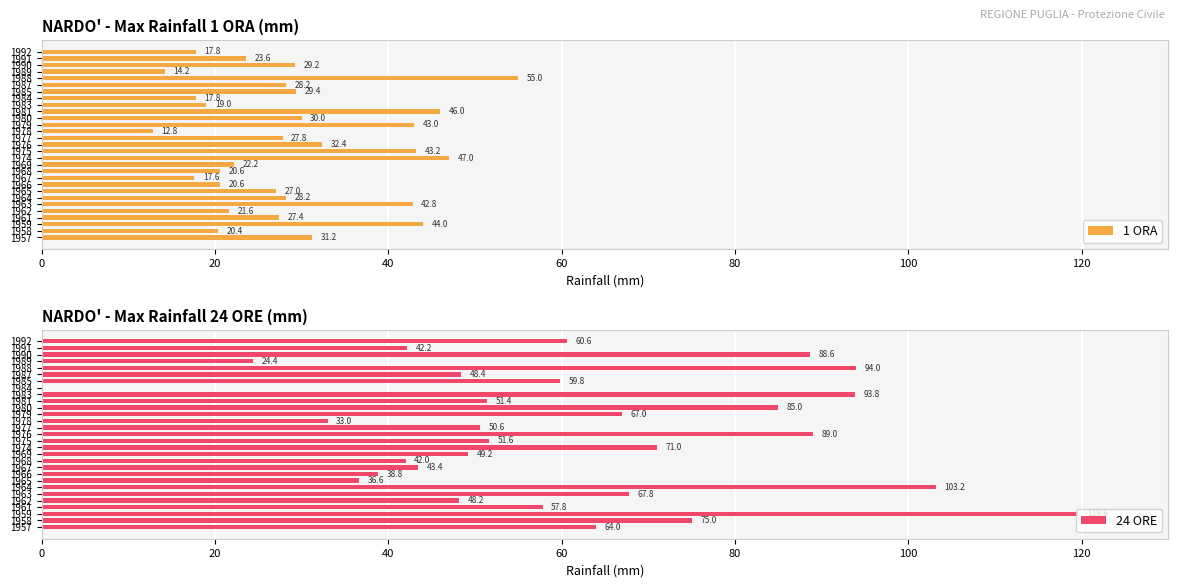

Reading right to left, transcribe all the data shown in this chart.

1 ORA: 17.8	23.6	29.2	14.2	55.0	28.2	29.4	17.8	19.0	46.0	30.0	43.0	12.8	27.8	32.4	43.2	47.0	22.2	20.6	17.6	20.6	27.0	28.2	42.8	21.6	27.4	44.0	20.4	31.2
24 ORE: 60.6	42.2	88.6	24.4	94.0	48.4	59.8	0.0	93.8	51.4	85.0	67.0	33.0	50.6	89.0	51.6	71.0	49.2	42.0	43.4	38.8	36.6	103.2	67.8	48.2	57.8	119.6	75.0	64.0